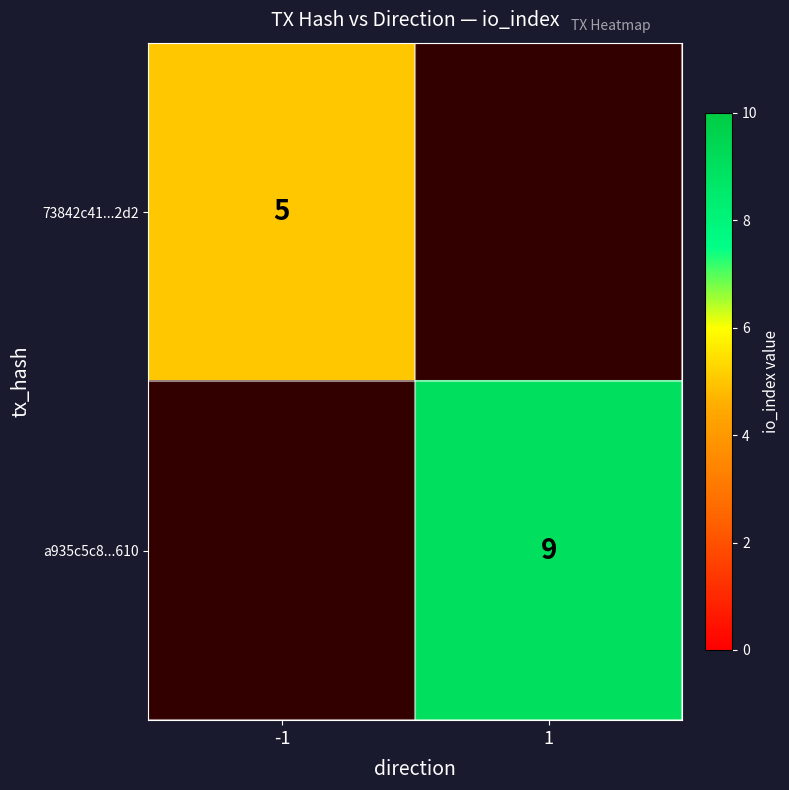

Is the value of a935c5c8...610 at 1 greater than the value of 73842c41...2d2 at -1?

Yes